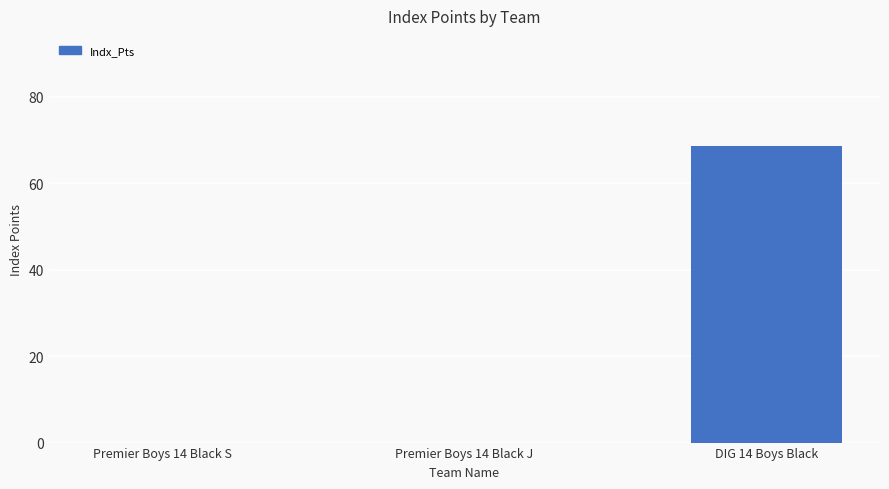

What is the sum of the values at Premier Boys 14 Black J and DIG 14 Boys Black?

68.5